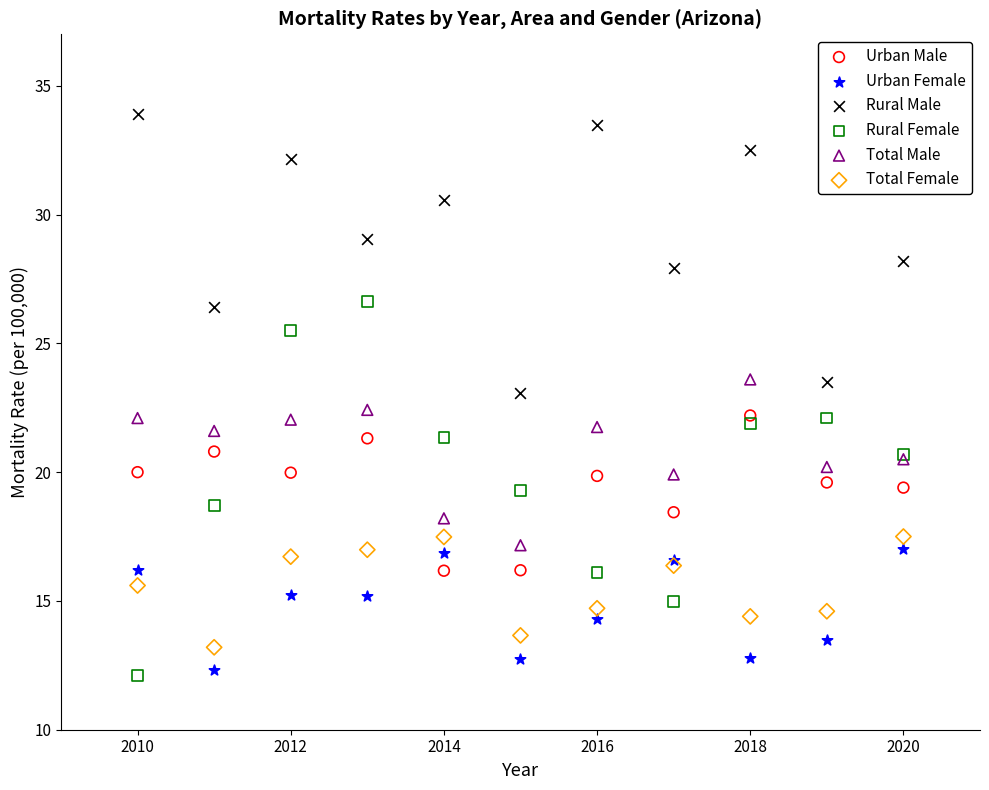

Which series has the widest spread of Y values?

Rural Female